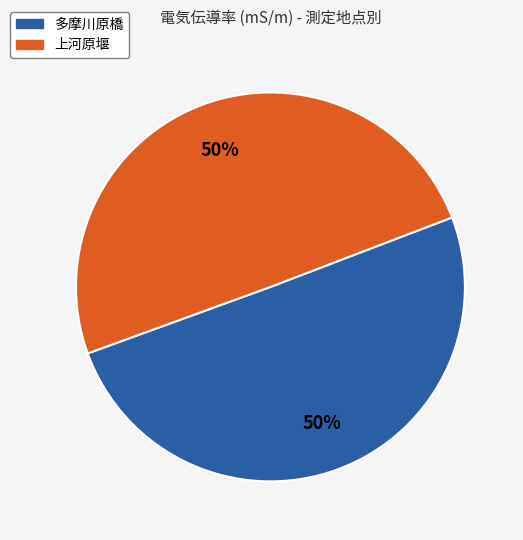

Is it true that 上河原堰 is 1% of the pie?

False